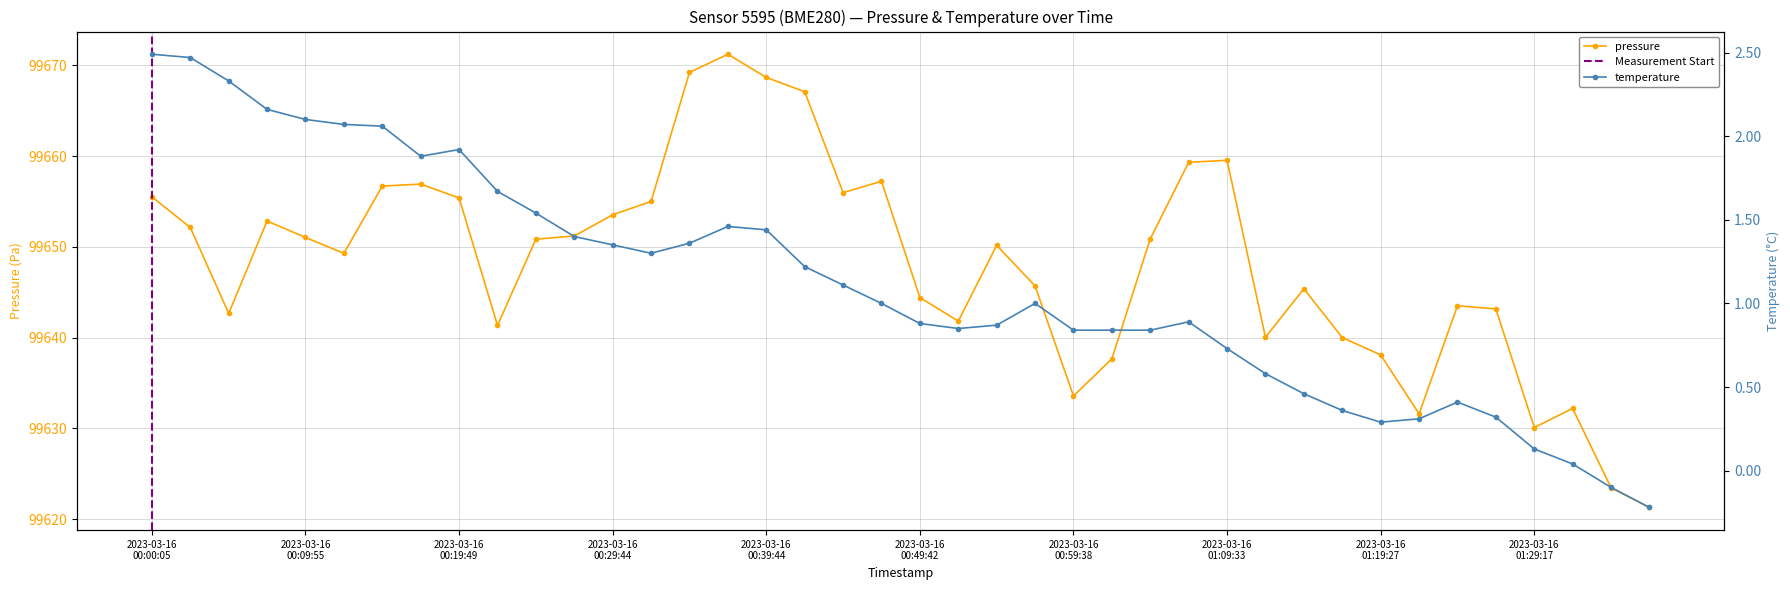

Reading left to right, extract all data points from this chart.

pressure: 99655.5	99652.1	99642.7	99652.8	99651.0	99649.3	99656.7	99656.9	99655.4	99641.3	99650.8	99651.2	99653.5	99655.0	99669.2	99671.2	99668.7	99667.1	99656.0	99657.2	99644.4	99641.8	99650.2	99645.7	99633.6	99637.7	99650.9	99659.3	99659.5	99640.0	99645.4	99640.0	99638.1	99631.6	99643.5	99643.2	99630.1	99632.2	99623.4	99621.3
temperature: 2.5	2.5	2.3	2.2	2.1	2.1	2.1	1.9	1.9	1.7	1.5	1.4	1.4	1.3	1.4	1.5	1.4	1.2	1.1	1.0	0.9	0.8	0.9	1.0	0.8	0.8	0.8	0.9	0.7	0.6	0.5	0.4	0.3	0.3	0.4	0.3	0.1	0.0	-0.1	-0.2